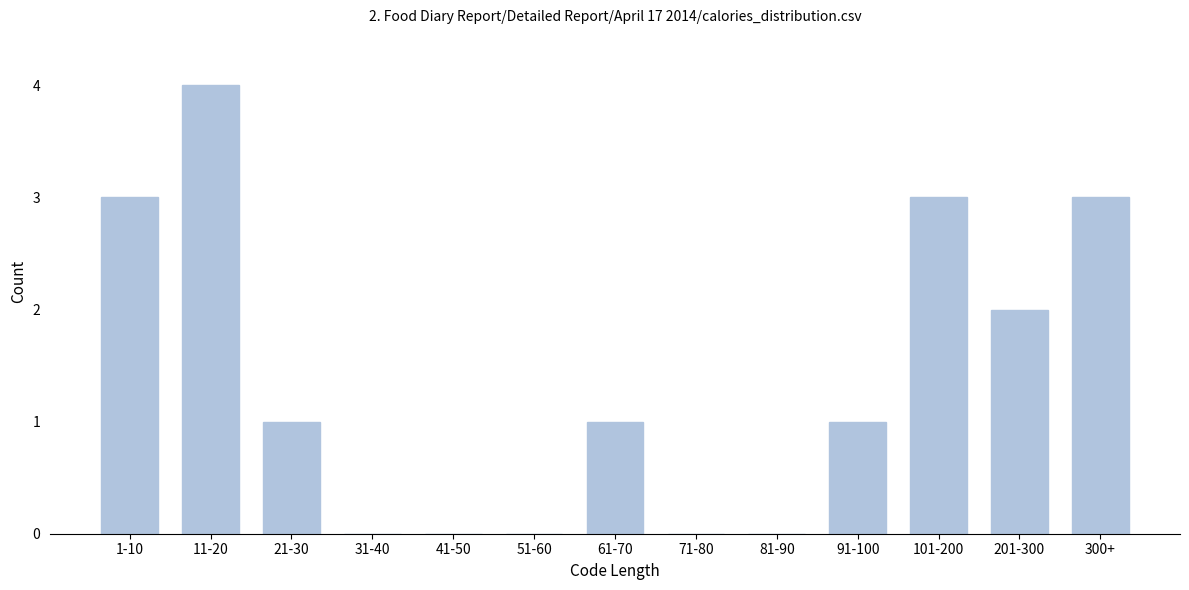

Reading left to right, transcribe all the data shown in this chart.

1-10=3	11-20=4	21-30=1	31-40=0	41-50=0	51-60=0	61-70=1	71-80=0	81-90=0	91-100=1	101-200=3	201-300=2	300+=3